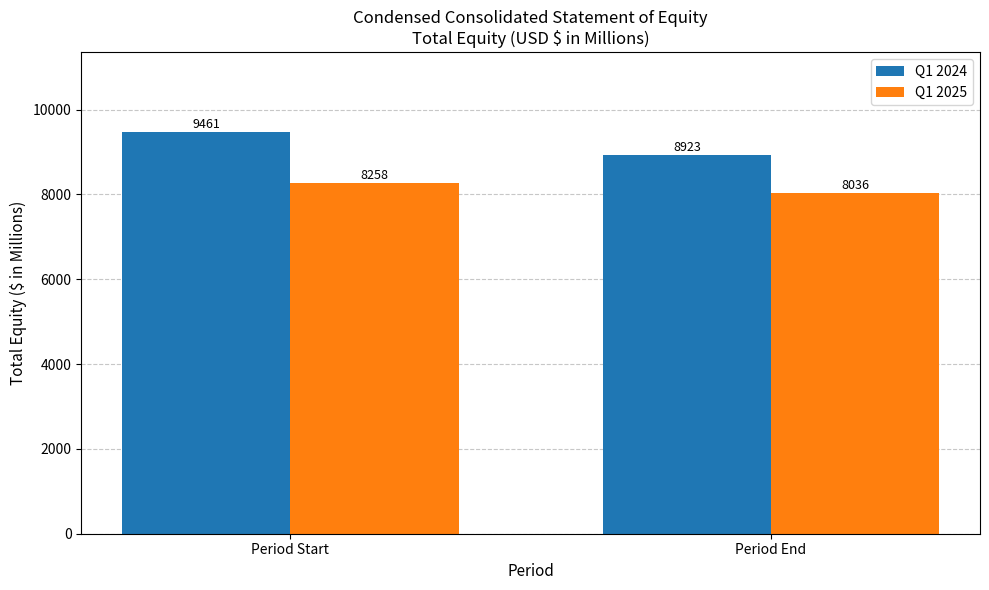

What is the difference between the maximum and minimum values in the Q1 2025 series?

222